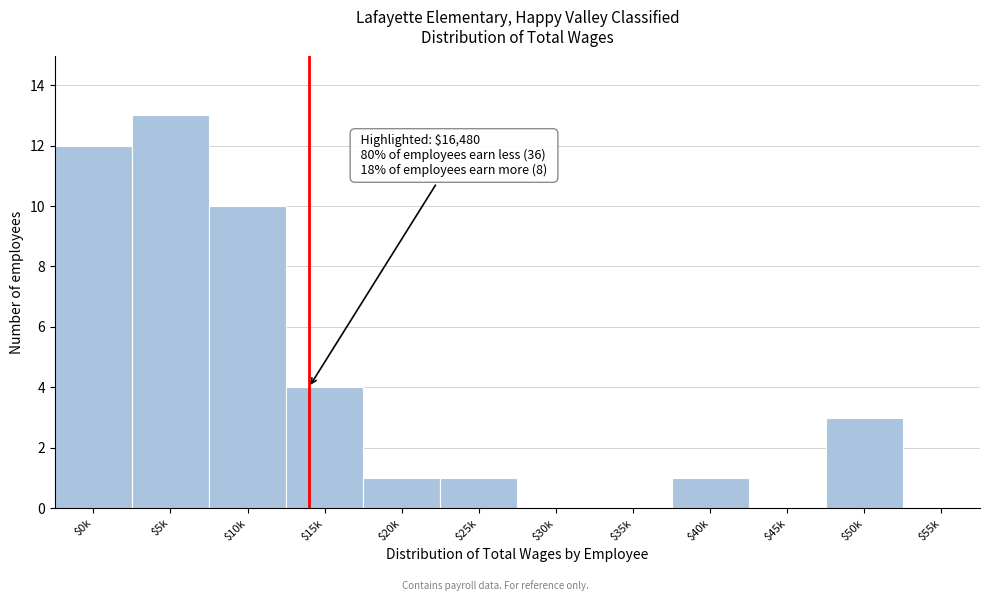

What is the maximum value shown in the chart?

13